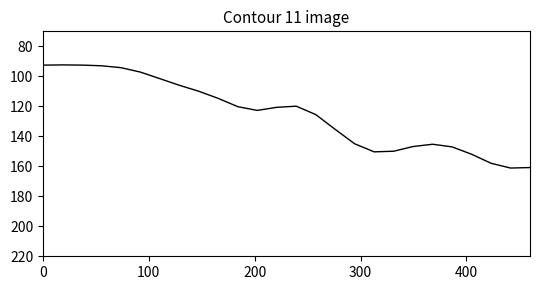

What is the difference between the maximum and minimum values?

68.8